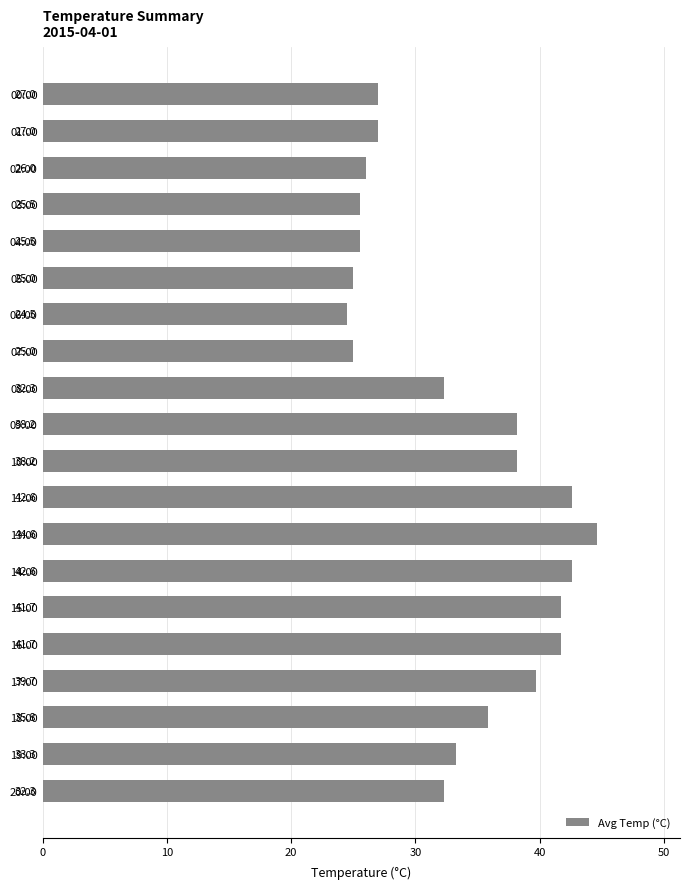

What is the average value?

33.4